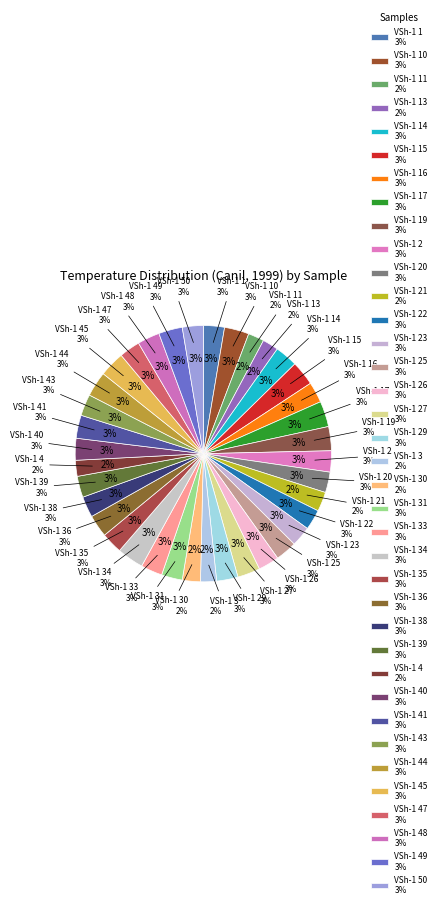

Which category has the smallest portion of the pie?

VSh-1 11